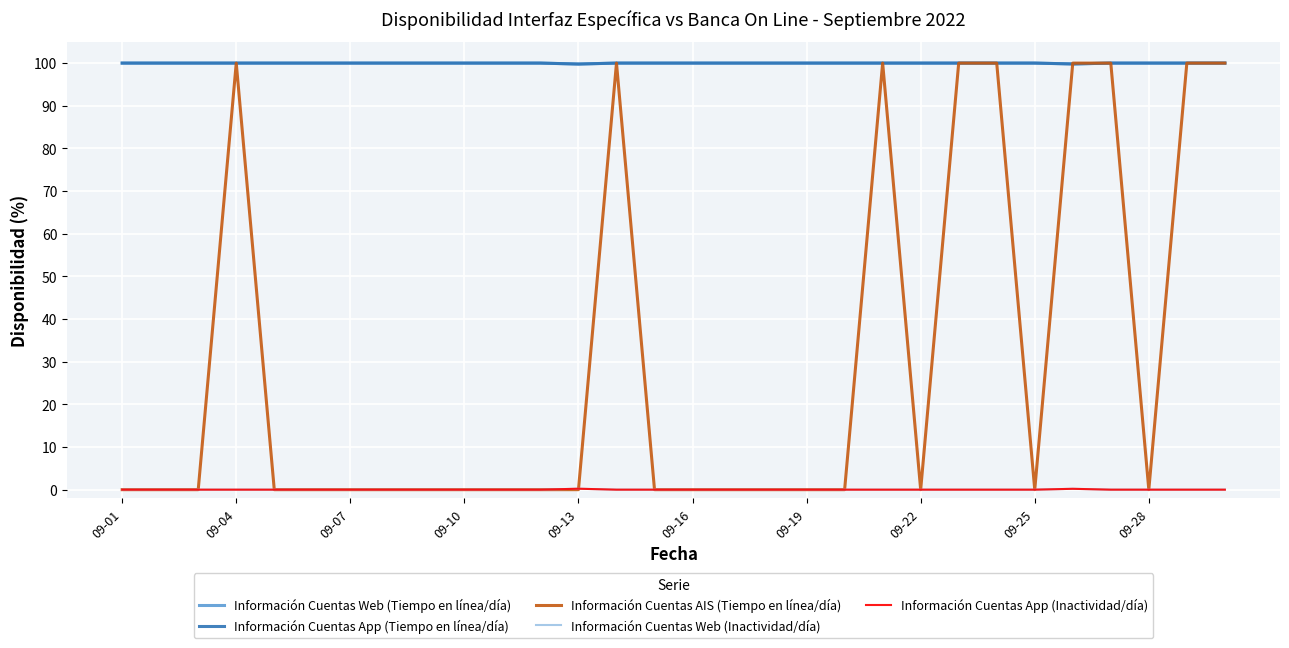

Rank the series by their maximum value, from lowest to highest.

Información Cuentas Web (Inactividad/día), Información Cuentas App (Inactividad/día), Información Cuentas Web (Tiempo en línea/día), Información Cuentas App (Tiempo en línea/día), Información Cuentas AIS (Tiempo en línea/día)